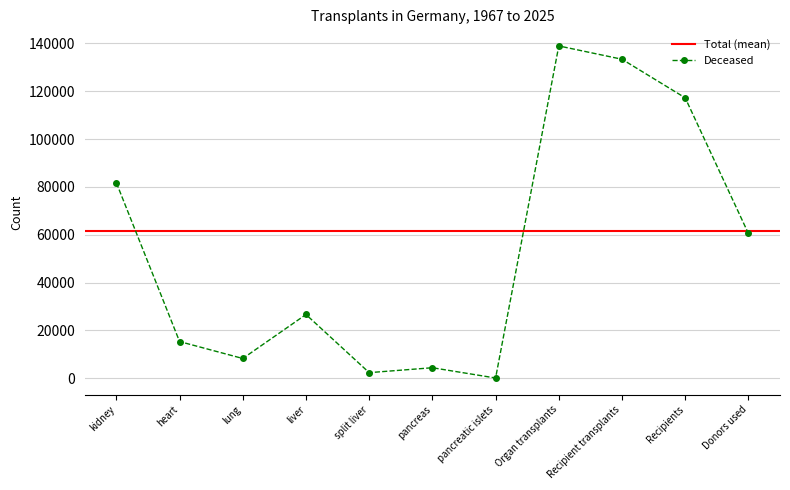

What position from the right is Recipient transplants?

3